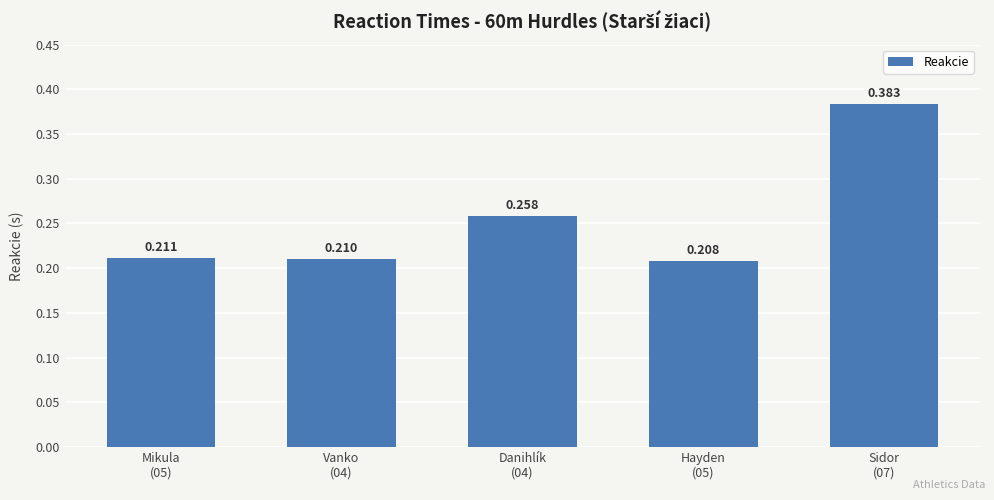

Between Hayden
(05) and Danihlík
(04), which is larger?

Danihlík
(04)